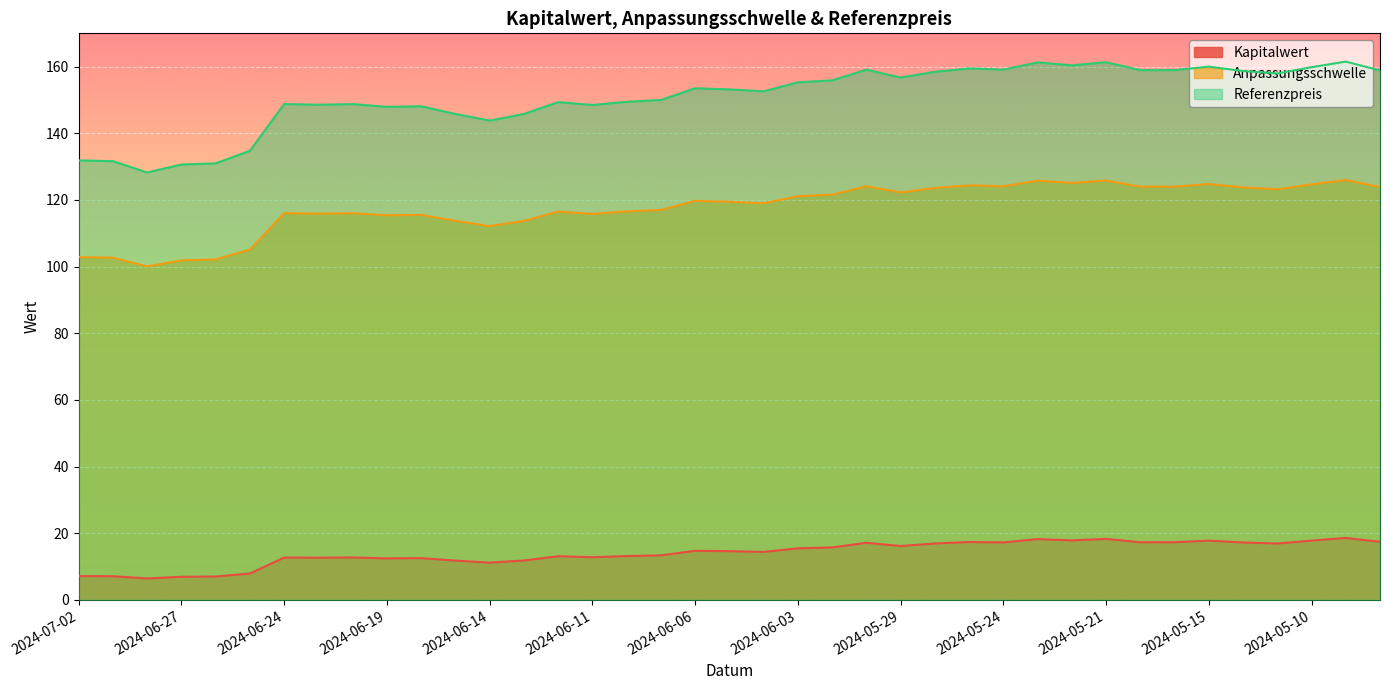

True or false: Referenzpreis has a value of 100.5 at 2024-06-14.

False